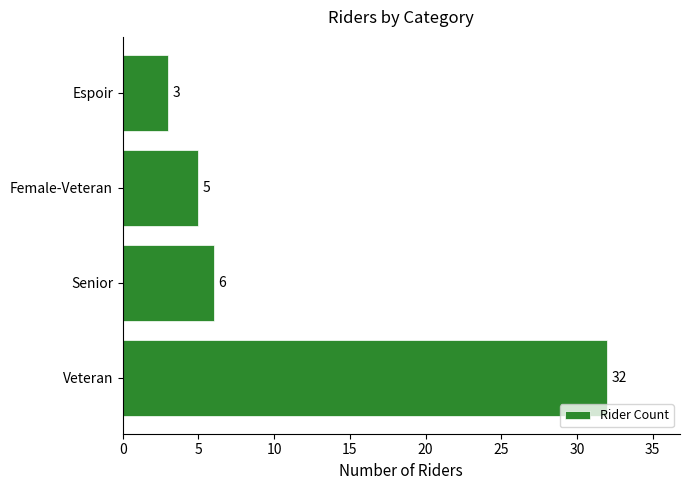

Approximately how many times larger is the value at Female-Veteran compared to Espoir?

1.7